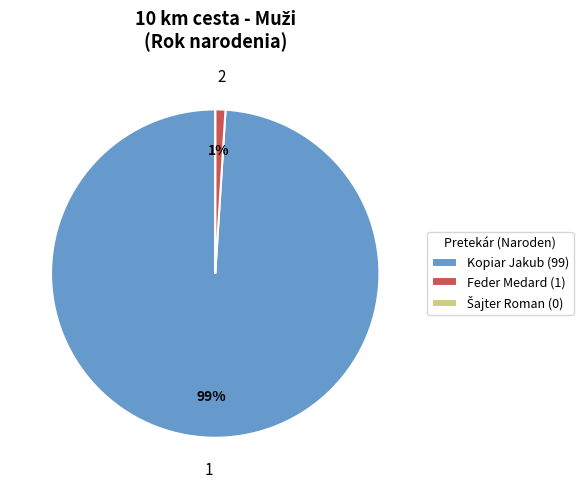

Approximately how many times larger is the value at Kopiar Jakub (99) compared to Feder Medard (1)?

99.0